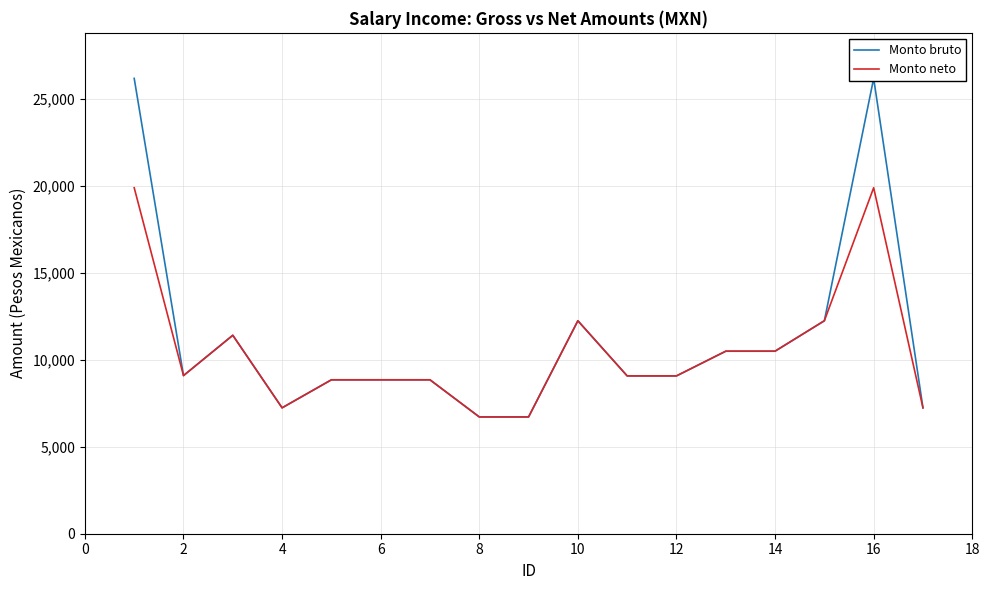

True or false: Monto neto and Monto bruto cross at least once.

False